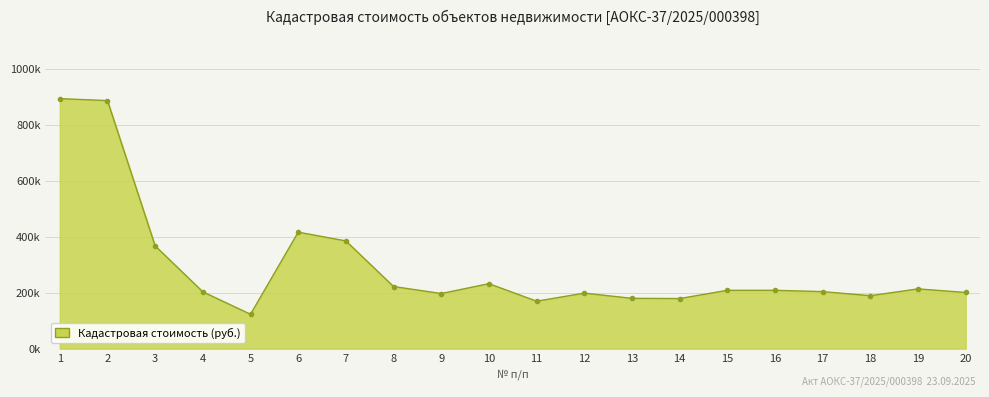

Does the chart have visible grid lines?

Yes